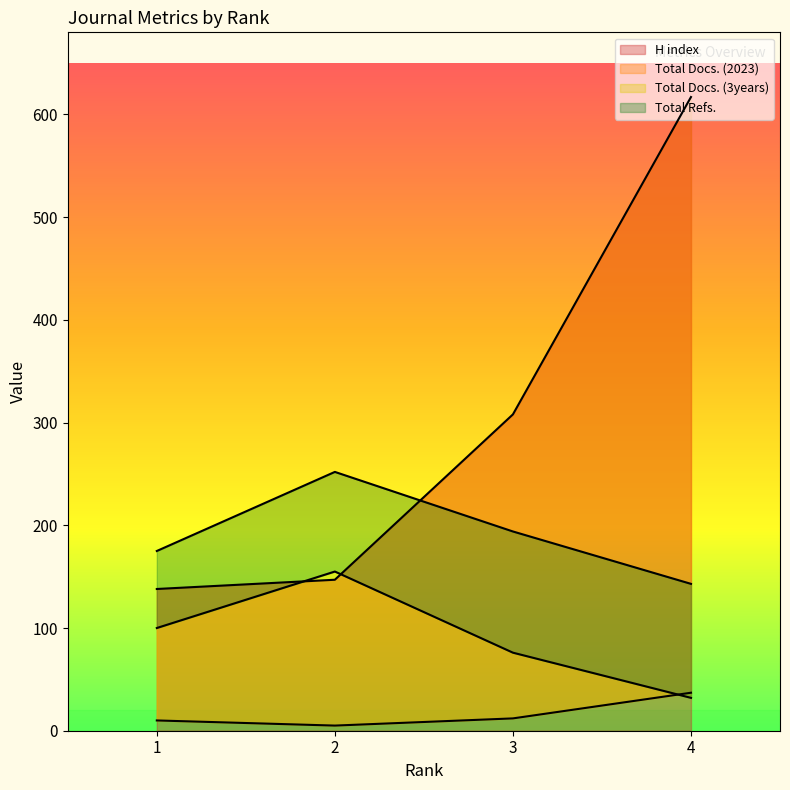

True or false: H index and Total Docs. (3years) intersect in this chart.

True